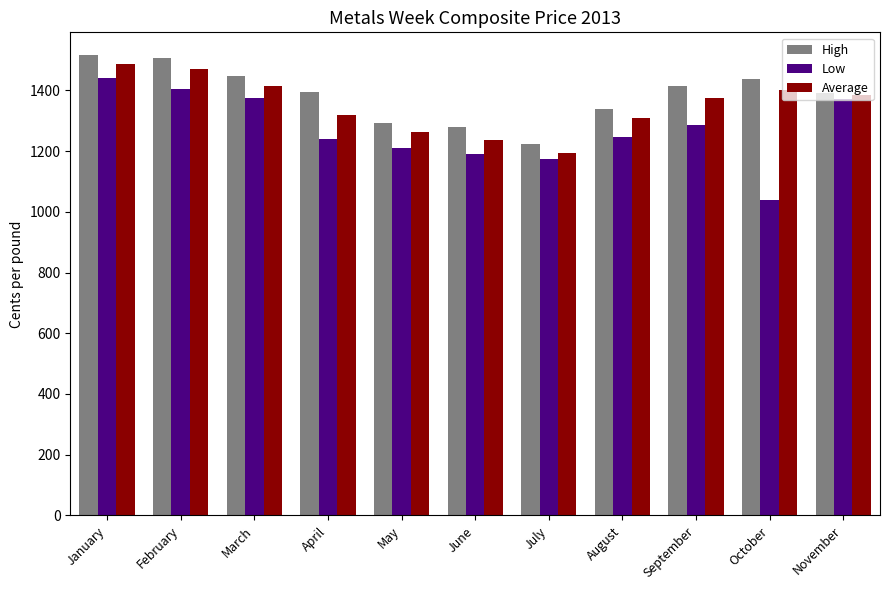

Which category has the lowest value in the Low series?

October